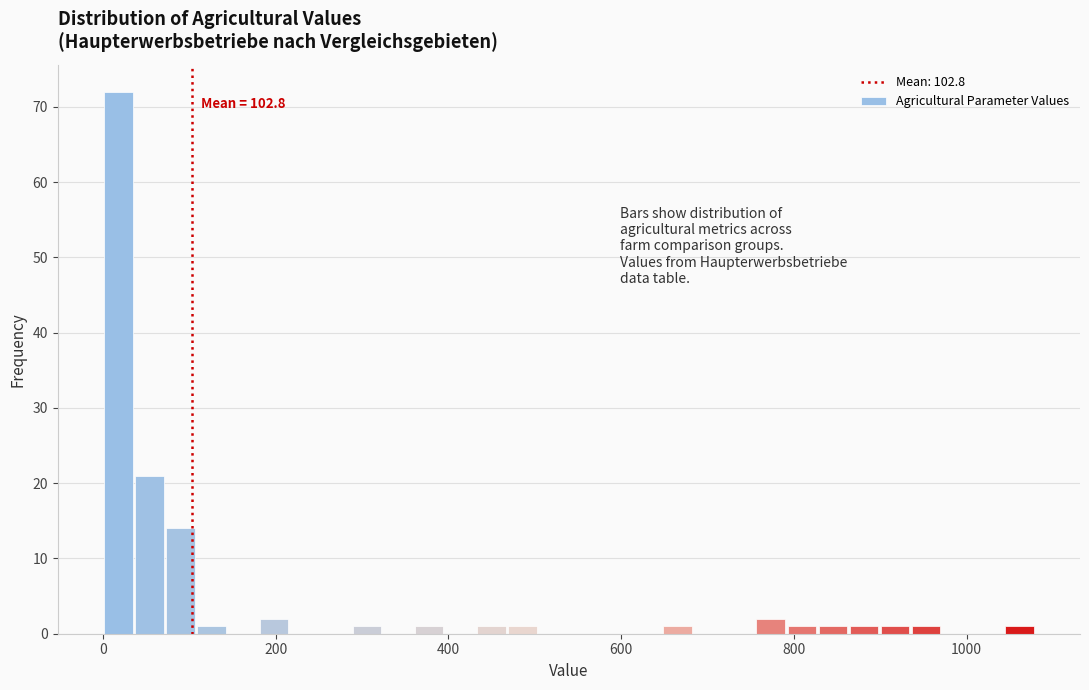

Around what value on the x-axis is the tallest bar? Give the approximate position of its centre, as read against the axis.

20